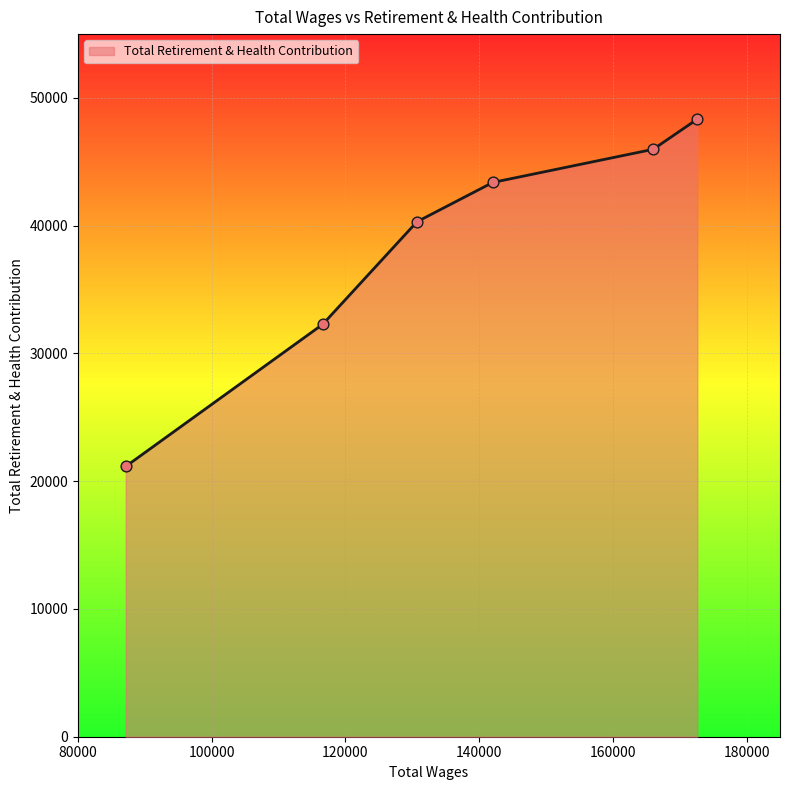

True or false: there are more than 1 points higher than both neighbors.

False